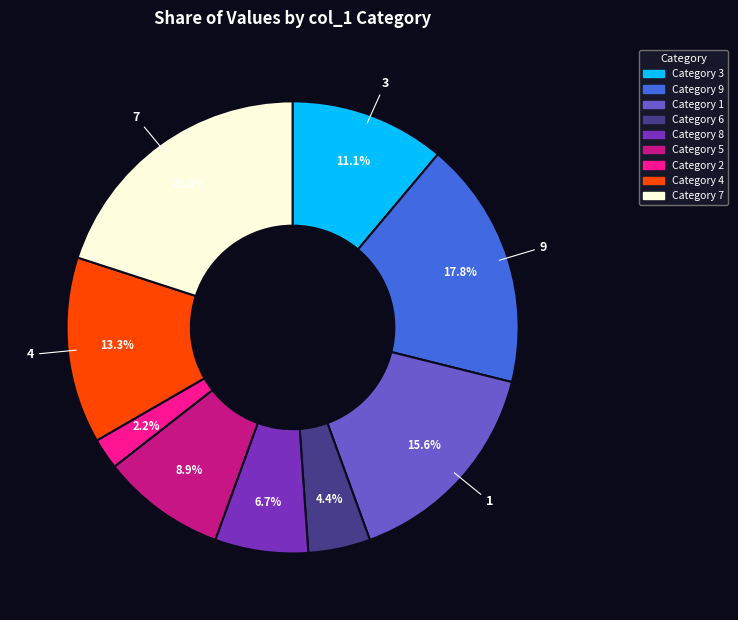

Is there a majority slice in this chart?

No